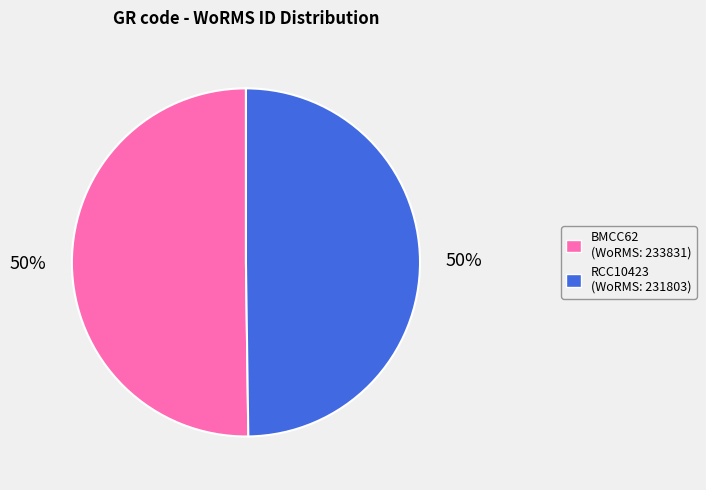

Is it true that RCC10423 is 59% of the pie?

False